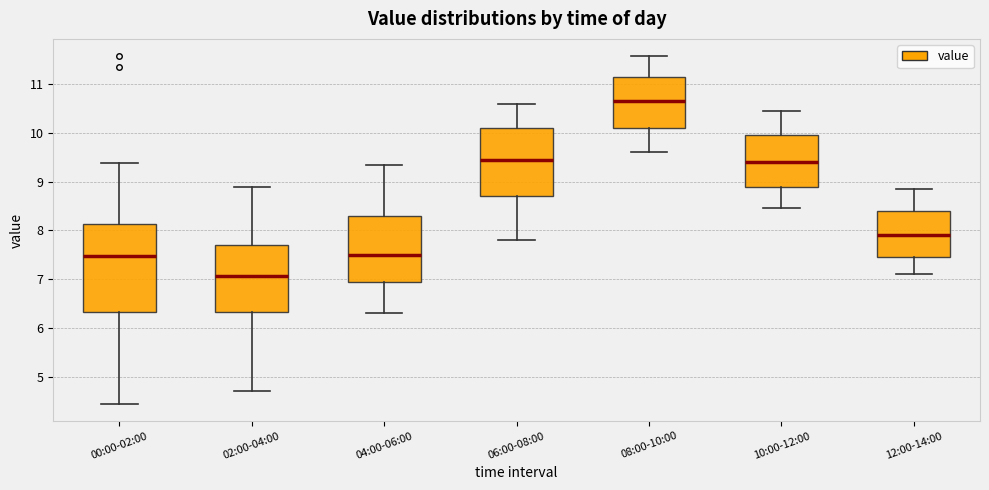

Where does the lower whisker of the box for 02:00-04:00 end on the y-axis? The values are not printed on the chart, so give them approximately, as read against the axis.

4.7